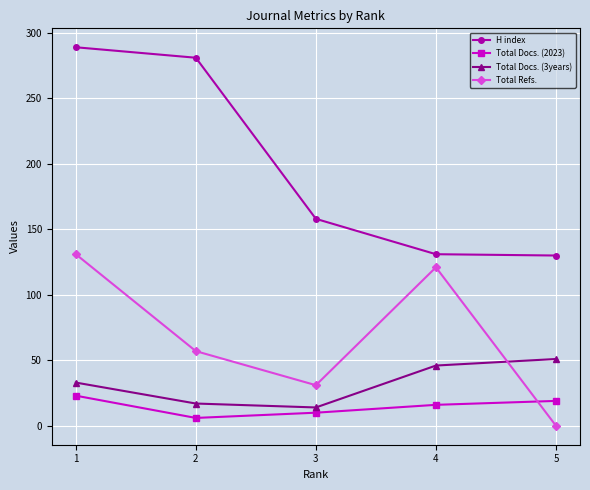

The value of H index at 2 is 281. True or false?

True